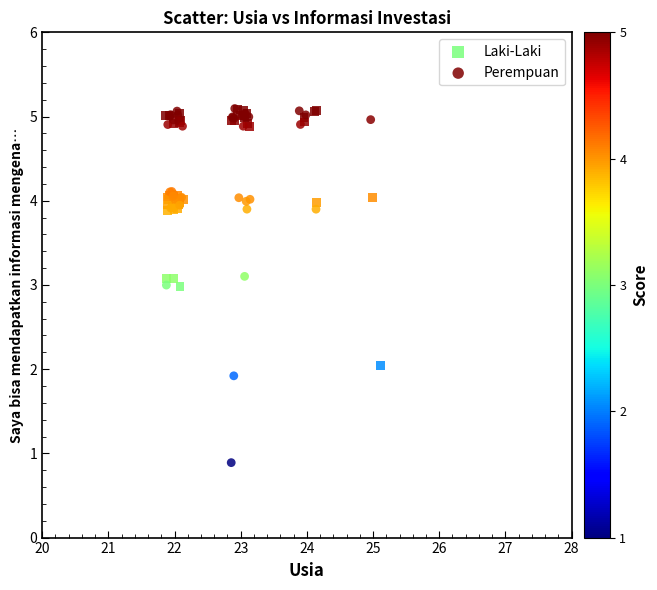

Which series reaches the minimum Y coordinate?

Perempuan